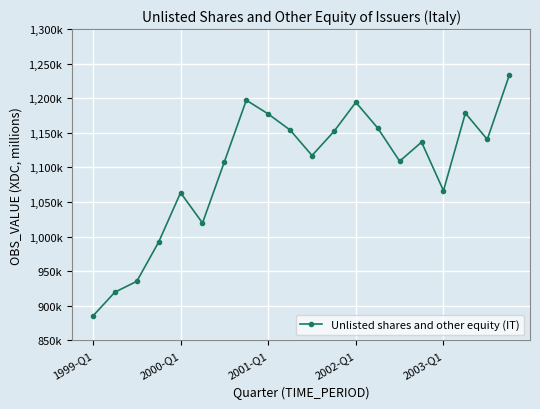

List the labels in order of value, largest first.

19, 7, 12, 17, 8, 13, 9, 11, 18, 15, 10, 14, 6, 16, 2003-Q1, 5, 2002-Q1, 2001-Q1, 2000-Q1, 1999-Q1